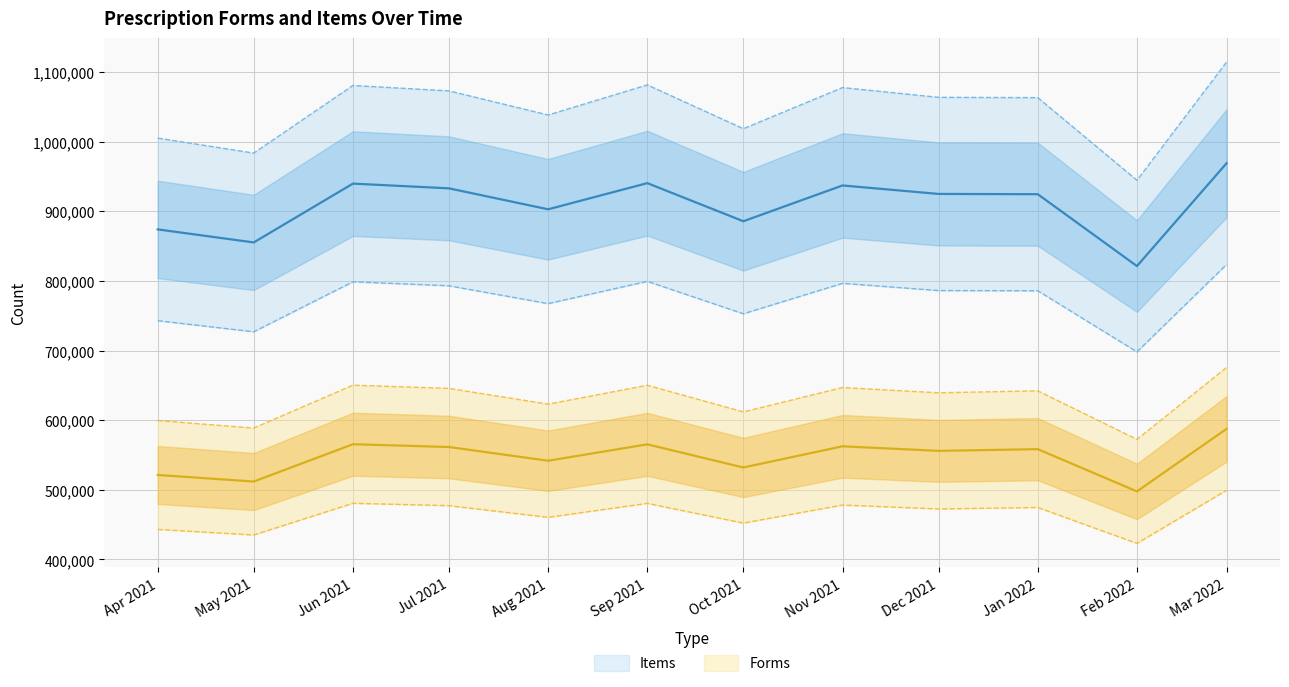

What position from the right is Jan 2022?

3